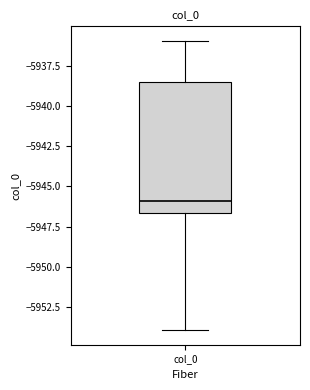

Transcribe this box plot: give where the median line is, the range the box spans, and where the two whiskers end, as read against the y-axis. The values are not printed on the chart, so give them approximately, as read against the axis.

median -5946.0, box -5946.5 to -5938.5, whiskers -5954.0 to -5936.0